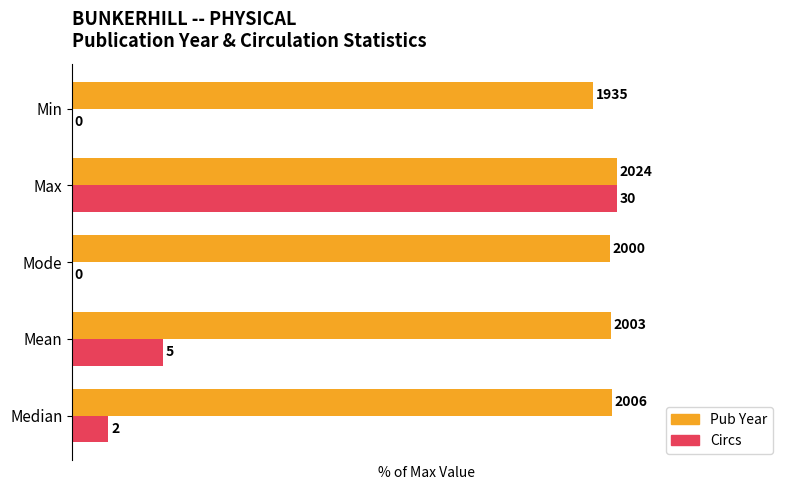

Which series has the largest total across all categories?

Pub Year